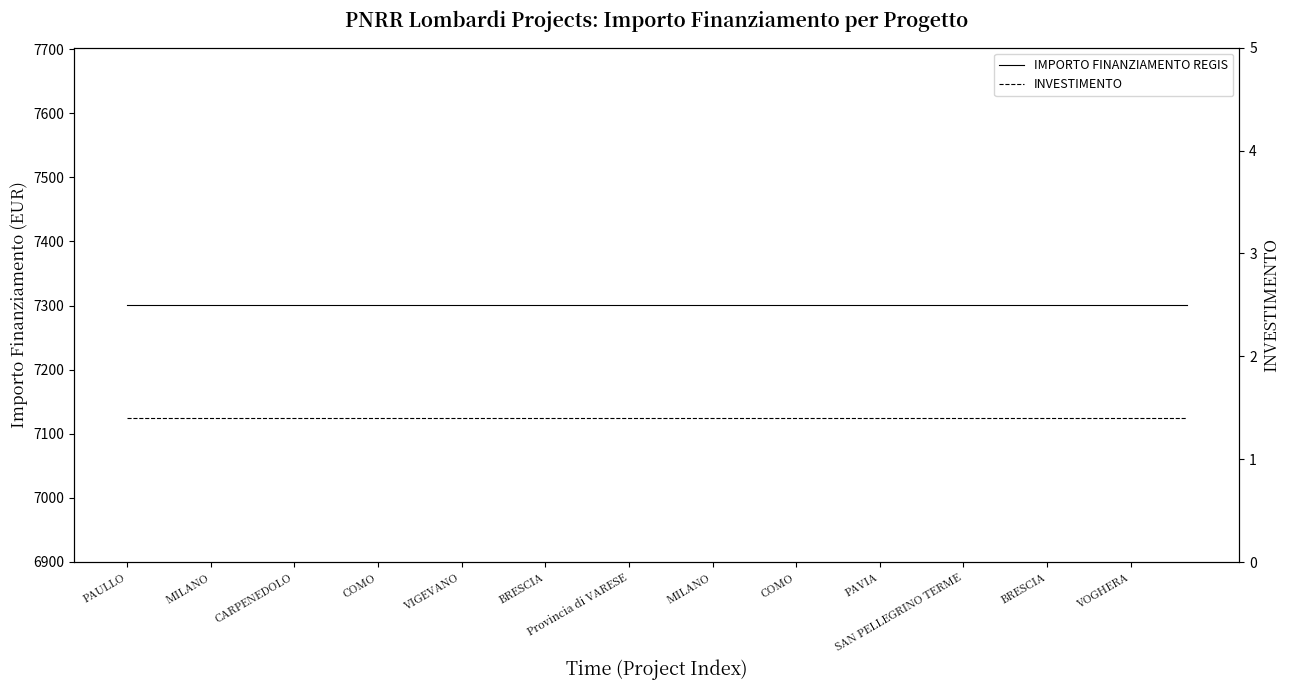

What is the sum of the INVESTIMENTO values at BRESCIA and 33?

2.8